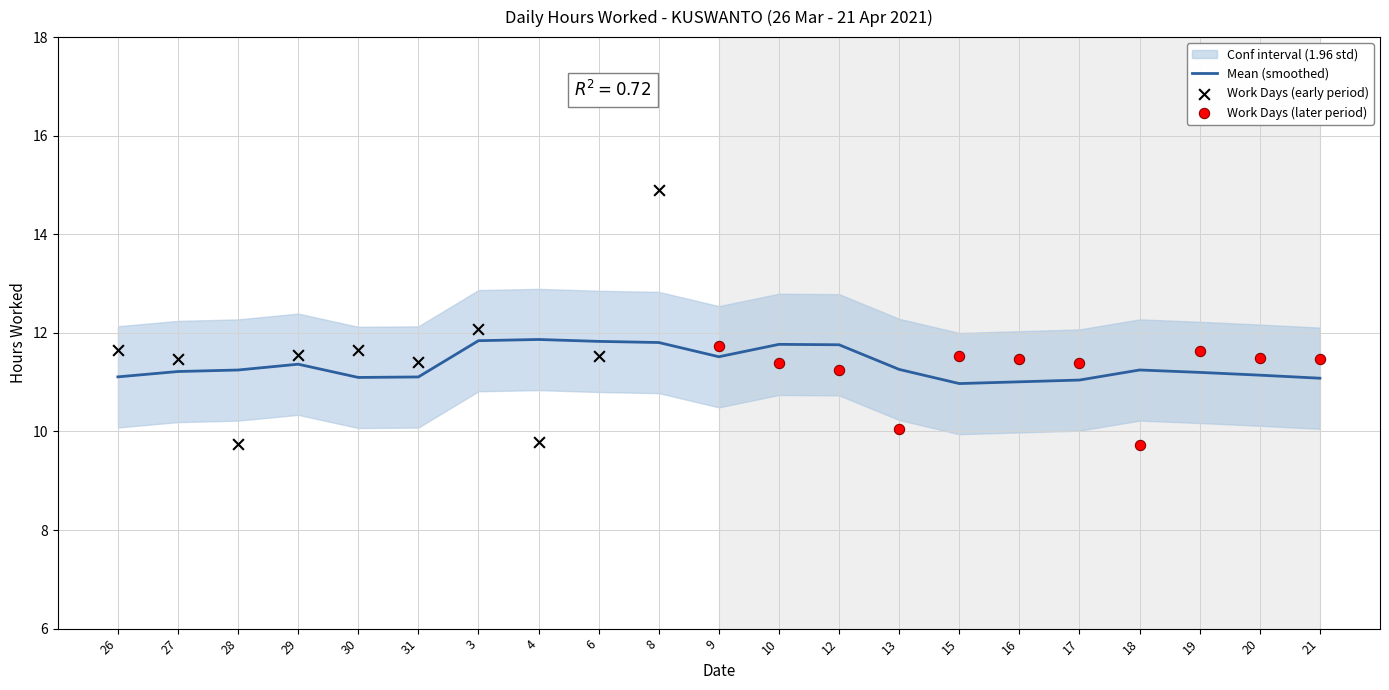

Between 30 and 10, which is larger?

30